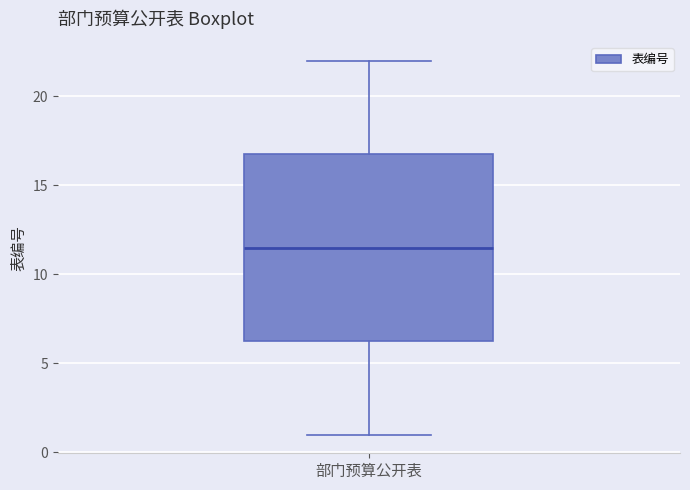

Where does the median line of the box for 部门预算公开表 sit on the y-axis? The values are not printed on the chart, so give them approximately, as read against the axis.

11.5